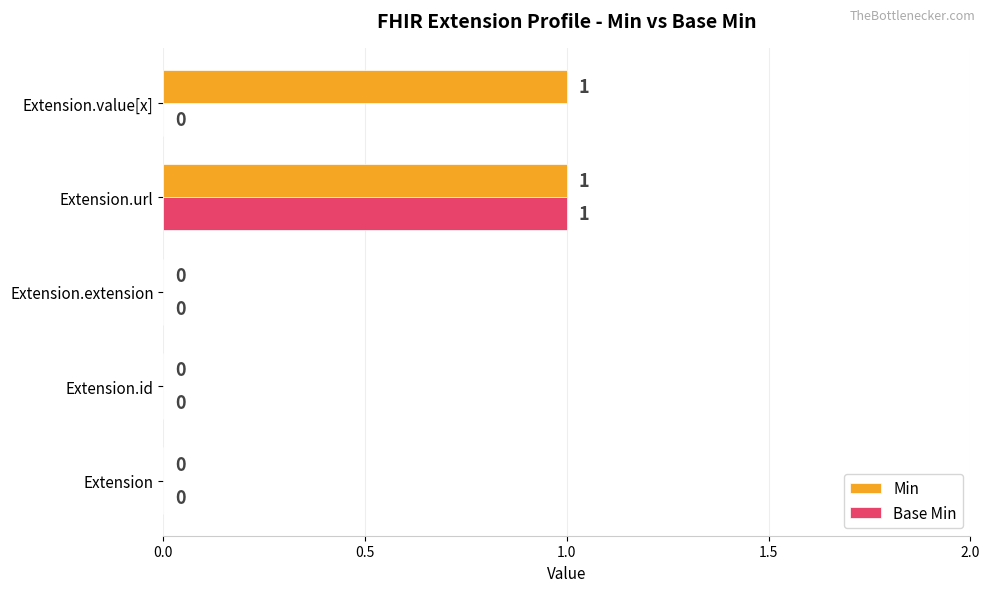

Between Extension.url and Extension.value[x], which series saw the biggest shift?

Base Min